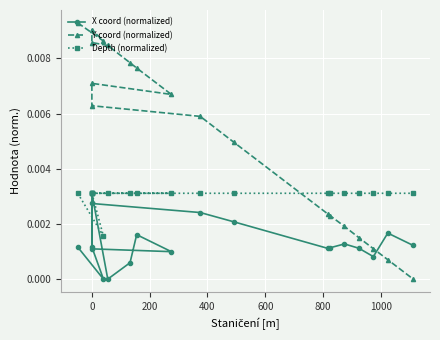

Which series has the largest range (max minus min)?

Y coord (normalized)